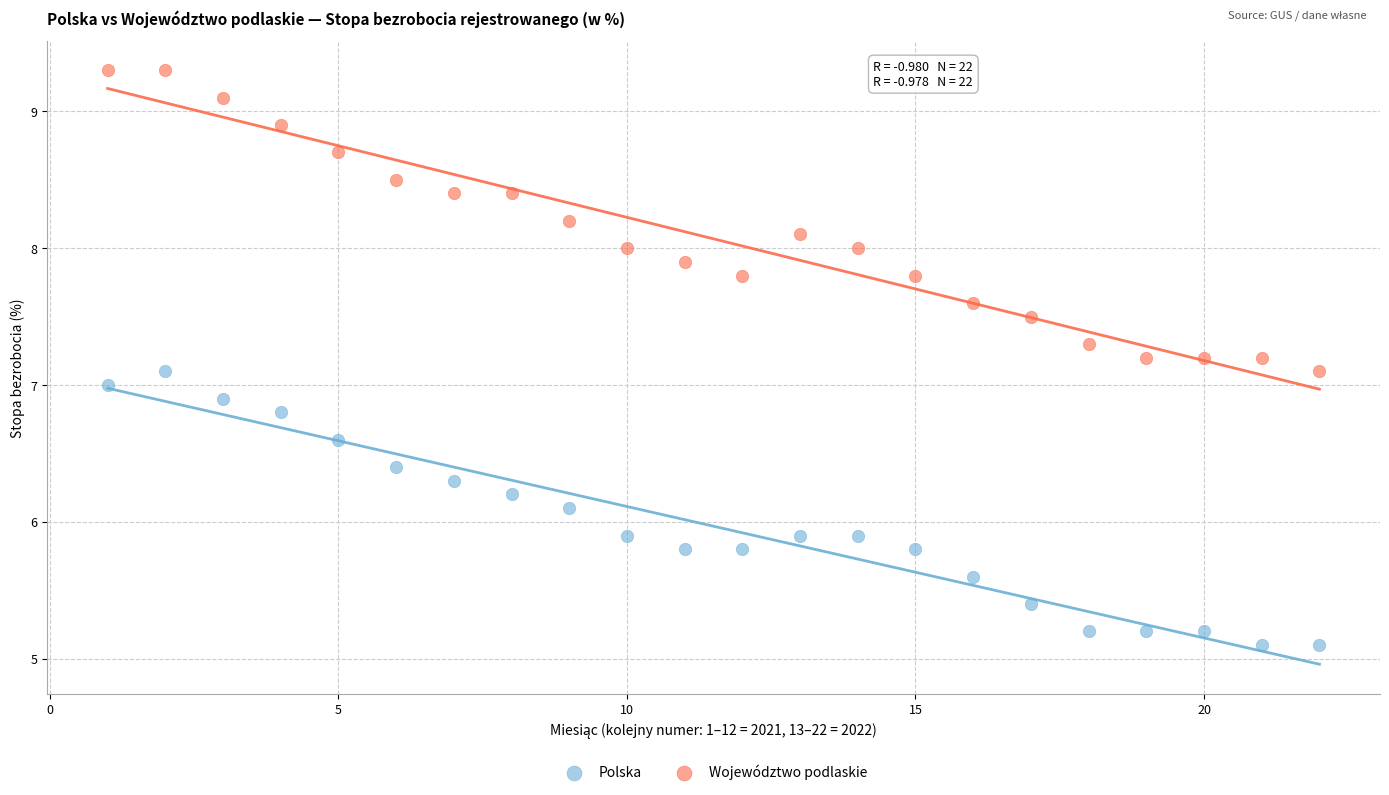

What are all the series names shown in the legend?

Polska, Województwo podlaskie